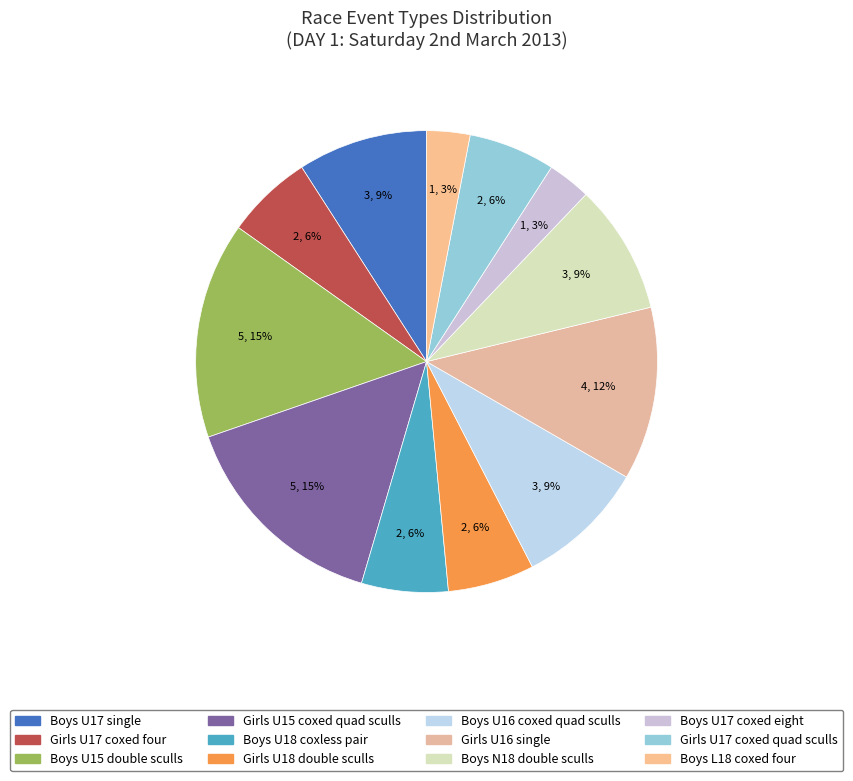

Is there a majority slice in this chart?

No